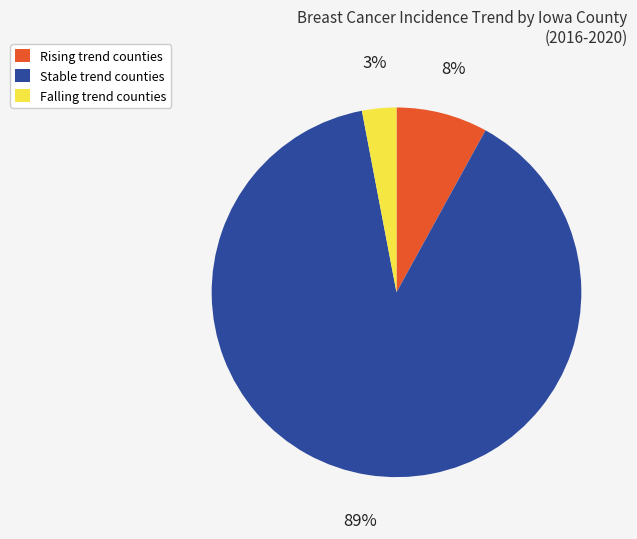

How many slices are in this pie chart?

3